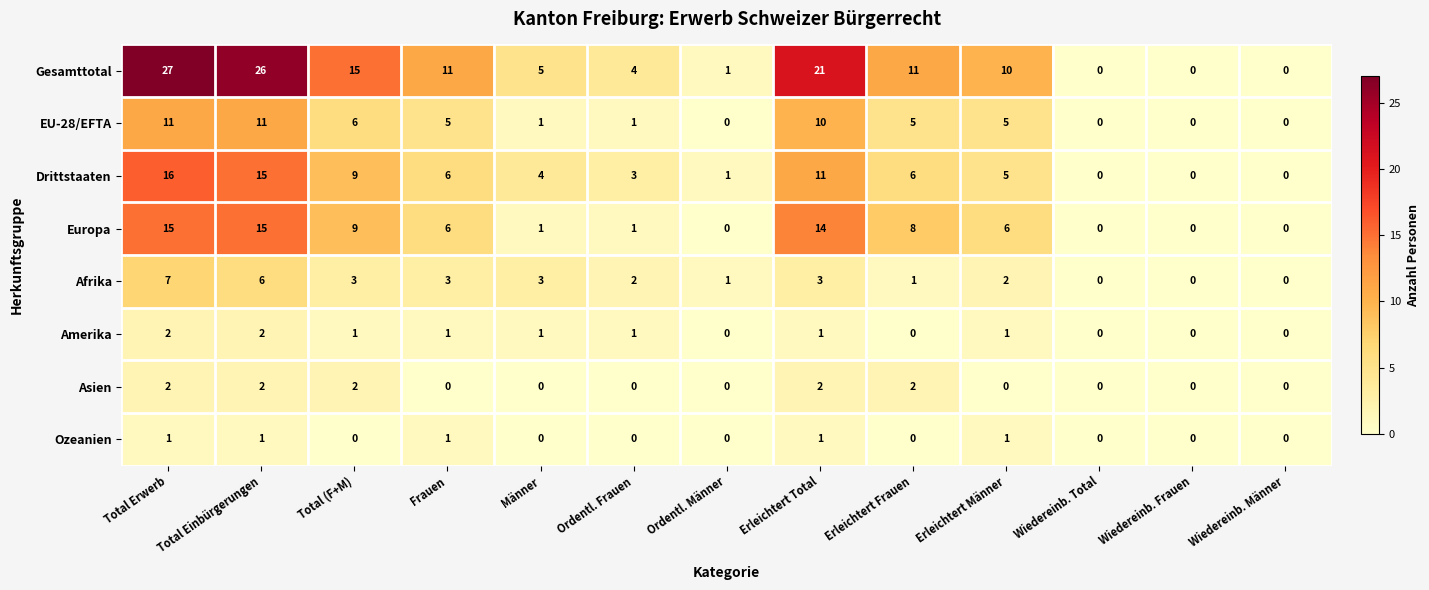

What is the difference between the Gesamttotal values at Total Erwerb and Wiedereinb. Frauen?

27